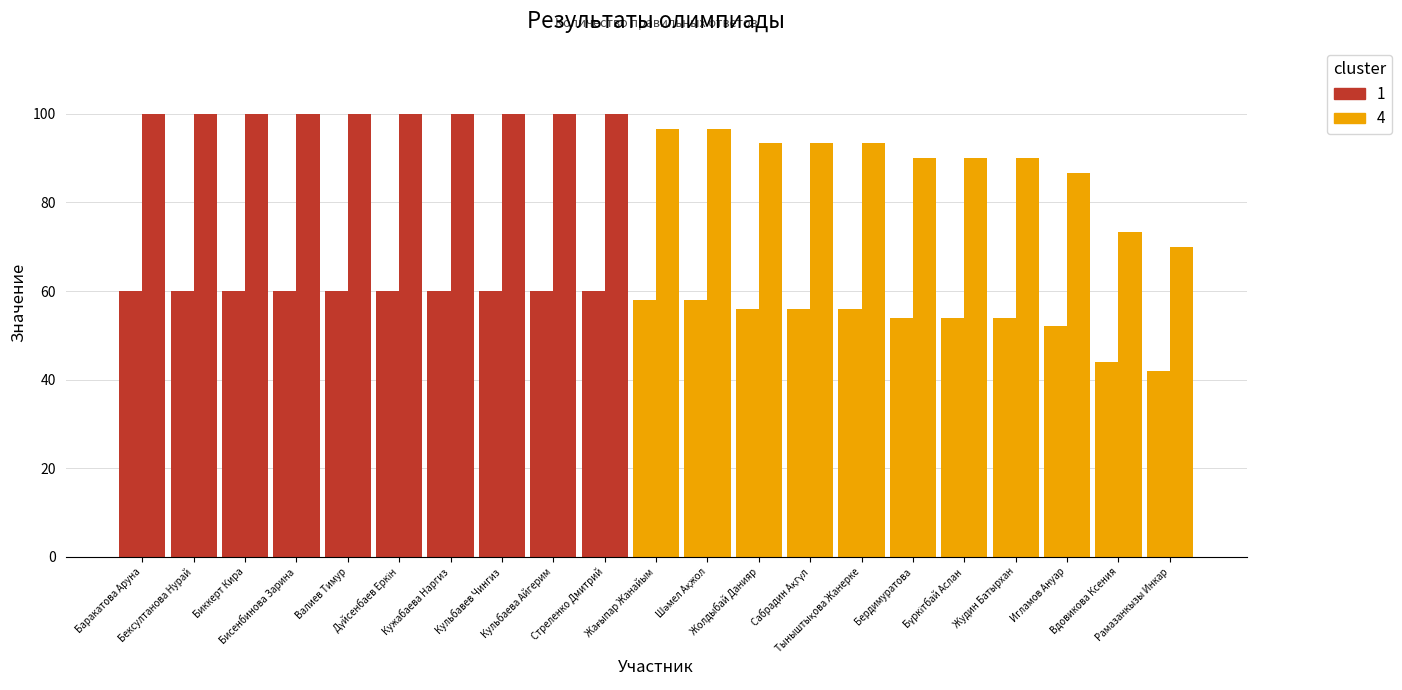

Count the number of categories in the chart.

21